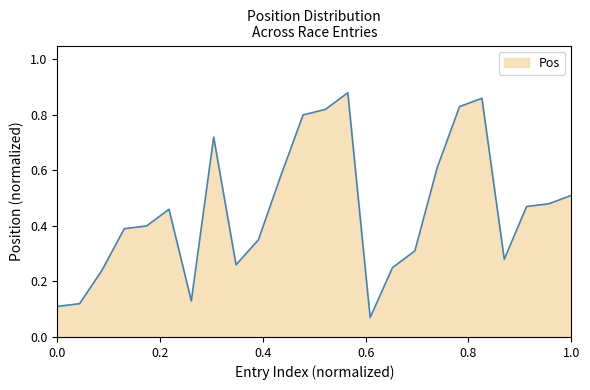

How many lines are shown in the chart?

1